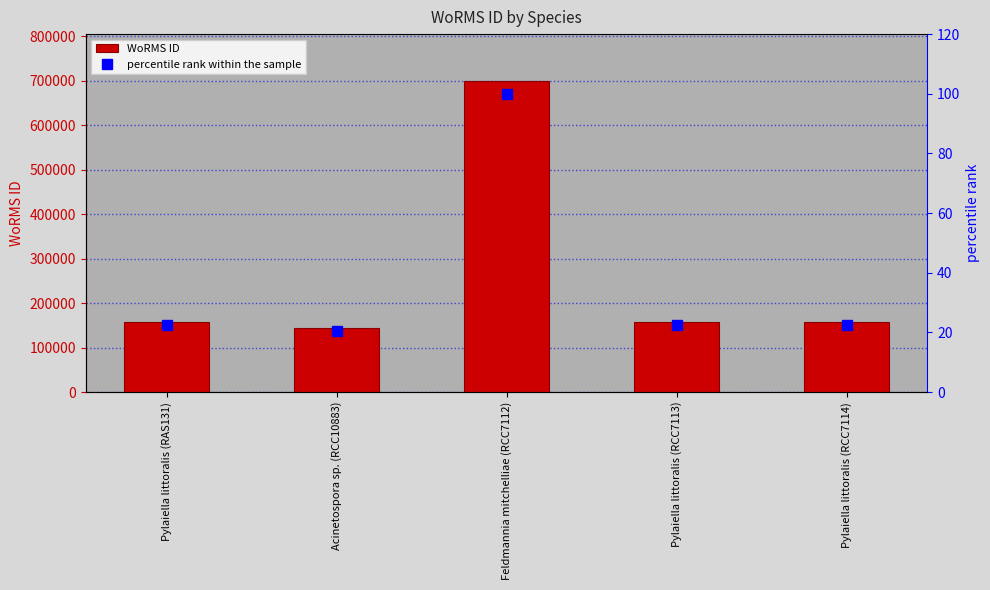

What are all the series names shown in the legend?

WoRMS ID, percentile rank within the sample